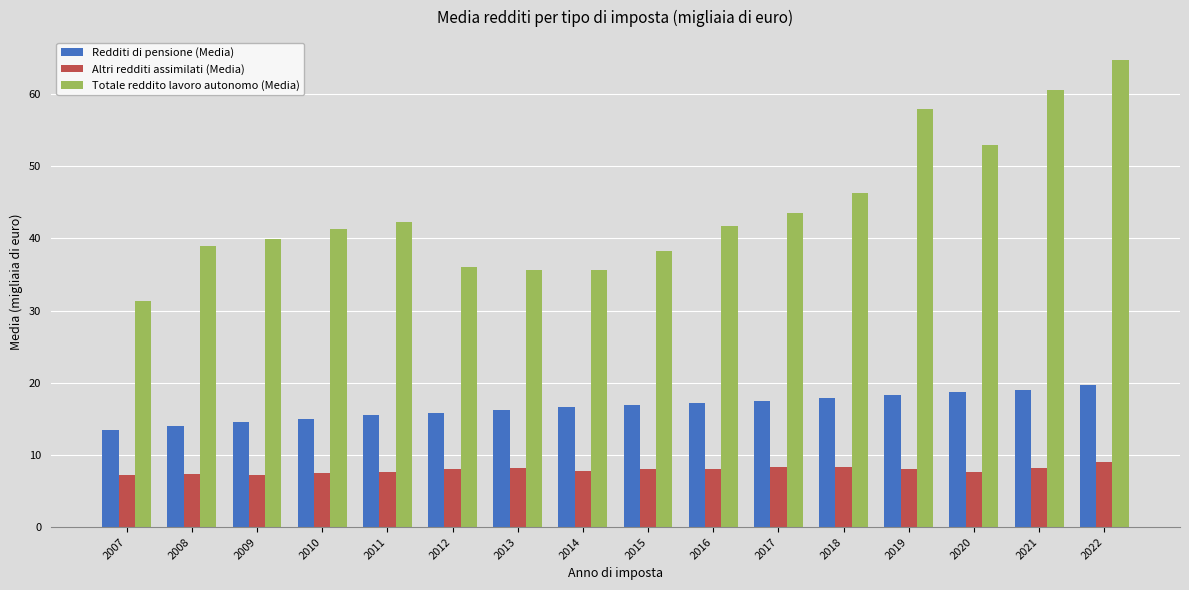

What is the average value of the Altri redditi assimilati (Media) series?

7.9